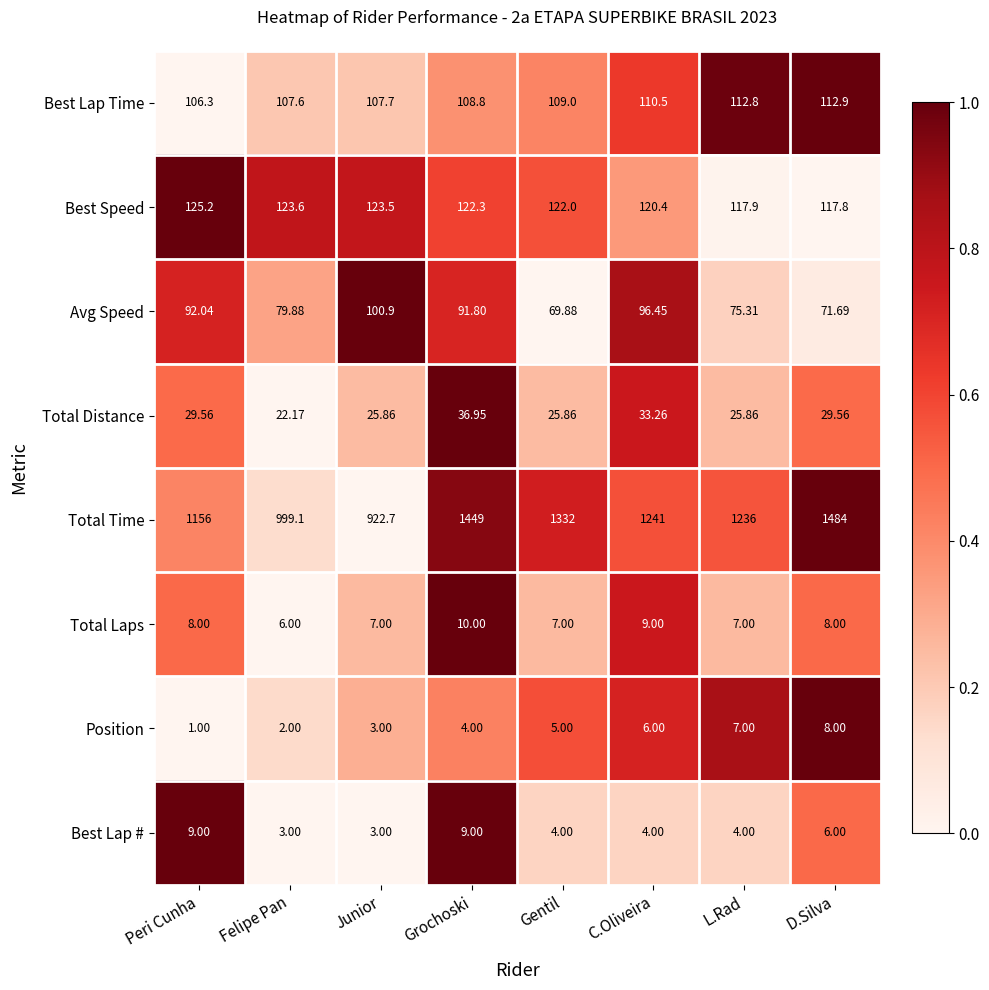

Which category has the lowest value across all series?

Peri Cunha